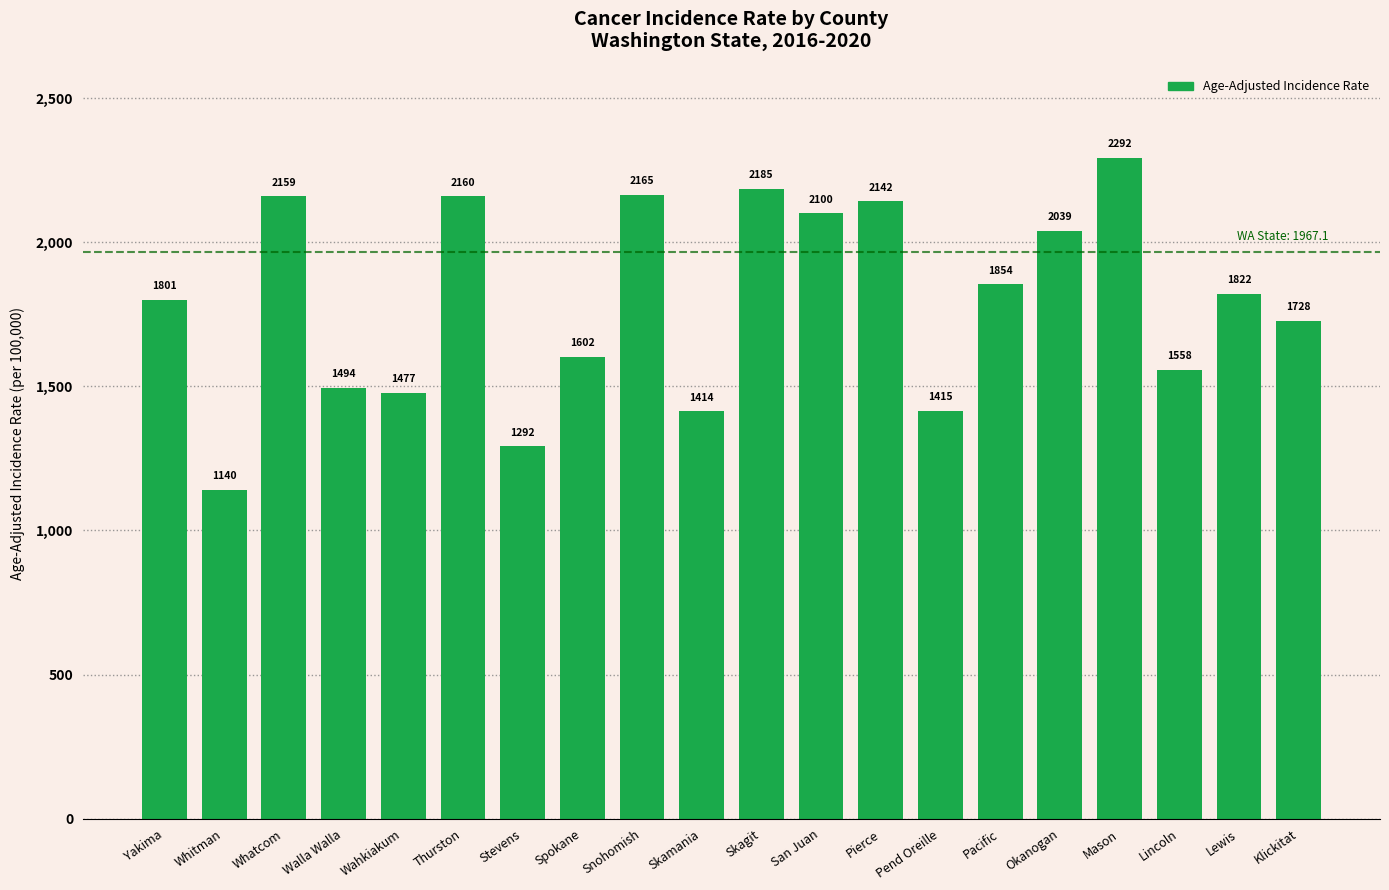

What is the label of the 18th bar from the right?

Whatcom